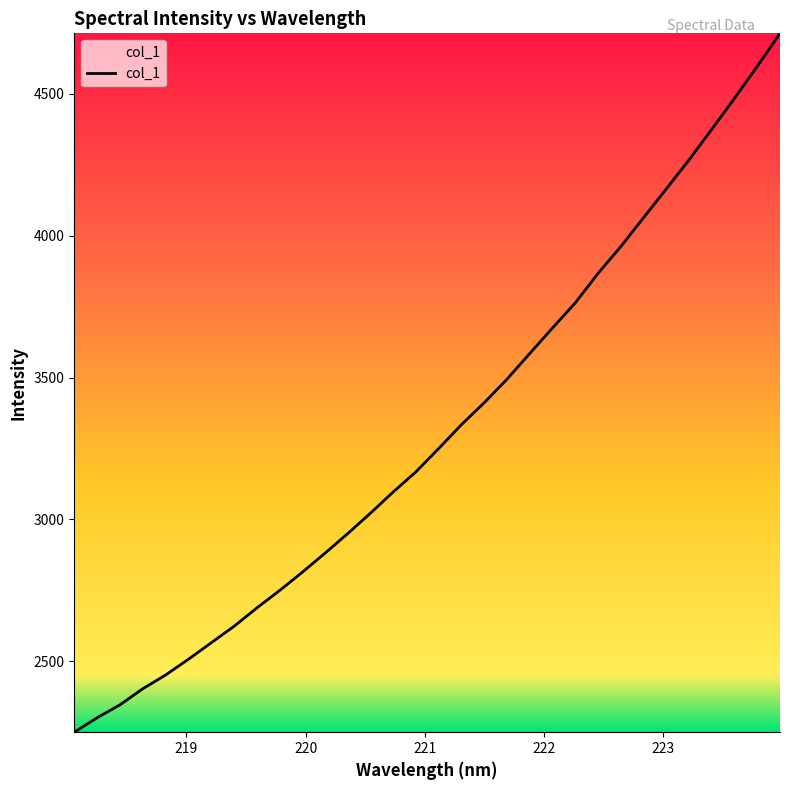

What is the minimum value shown in the chart?

2249.7